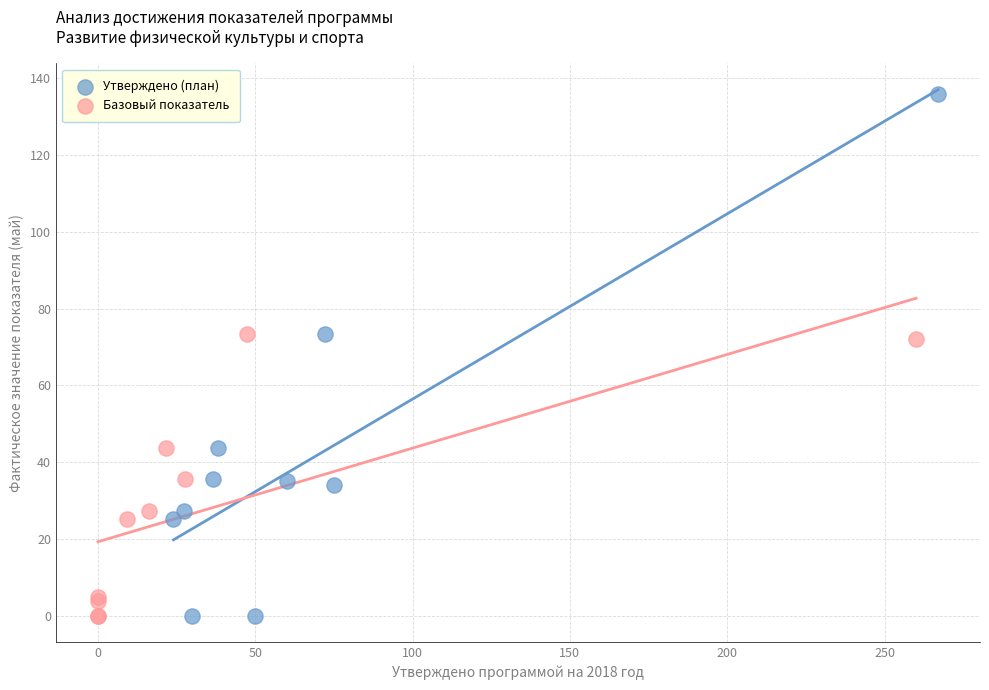

Which series reaches the maximum Y coordinate?

Утверждено (план)